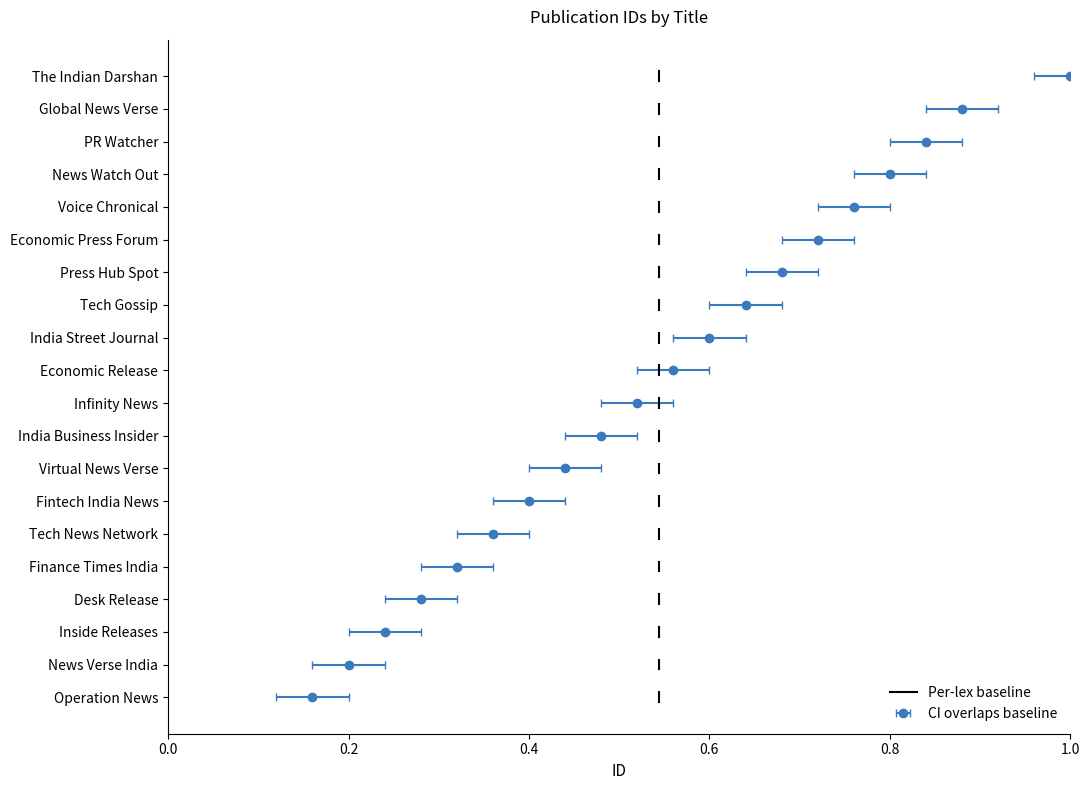

How many series are shown in this chart?

1